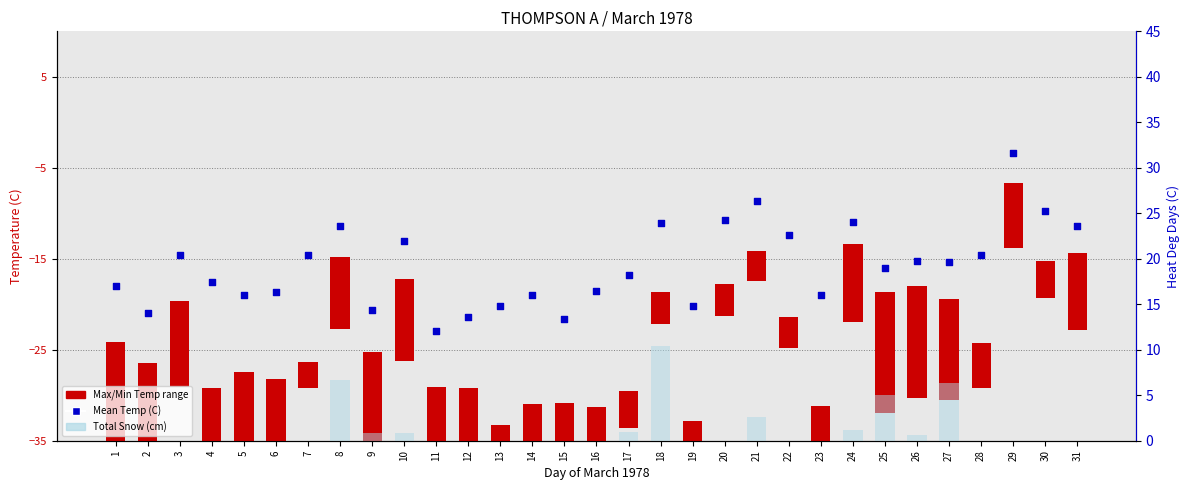

What is the total value across all series at 18?

24.8